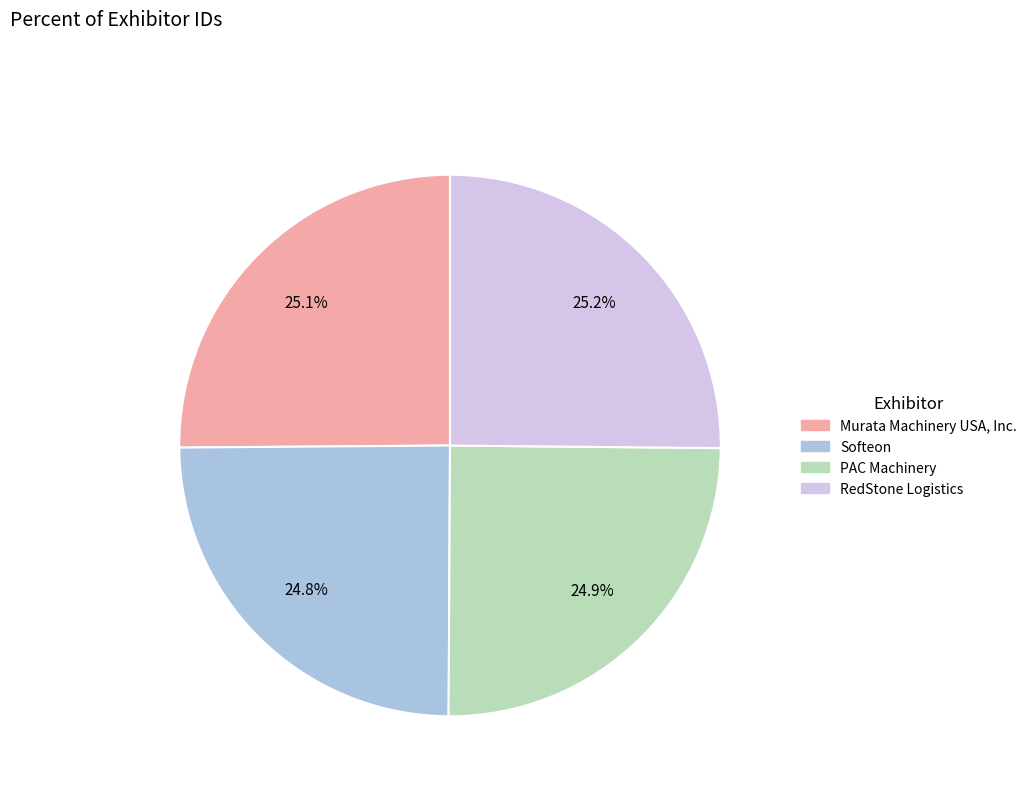

Does RedStone Logistics account for over 50% of the chart?

No